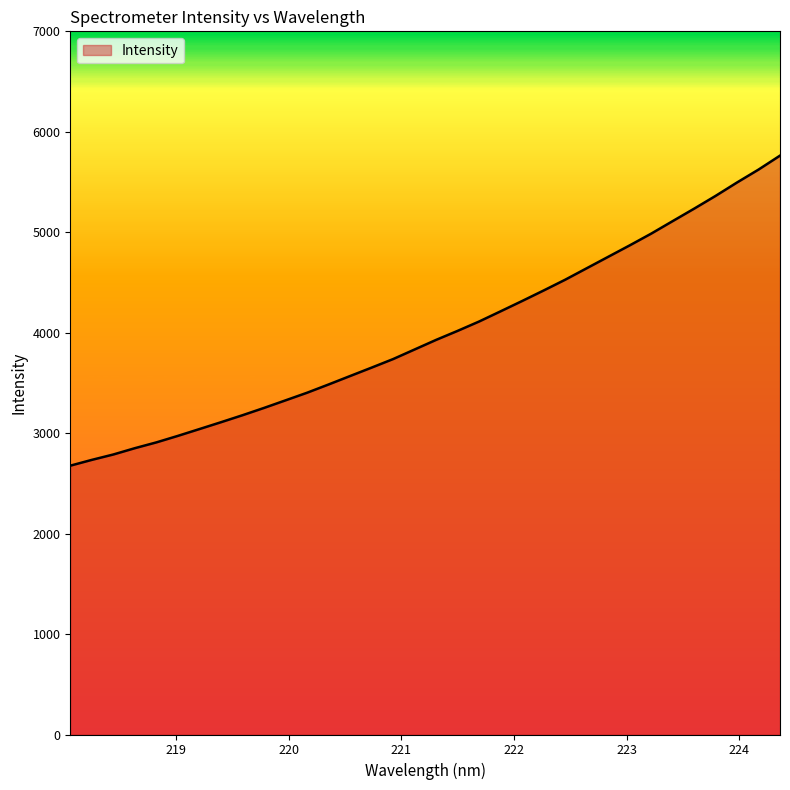

What is the greatest value displayed?

5762.7